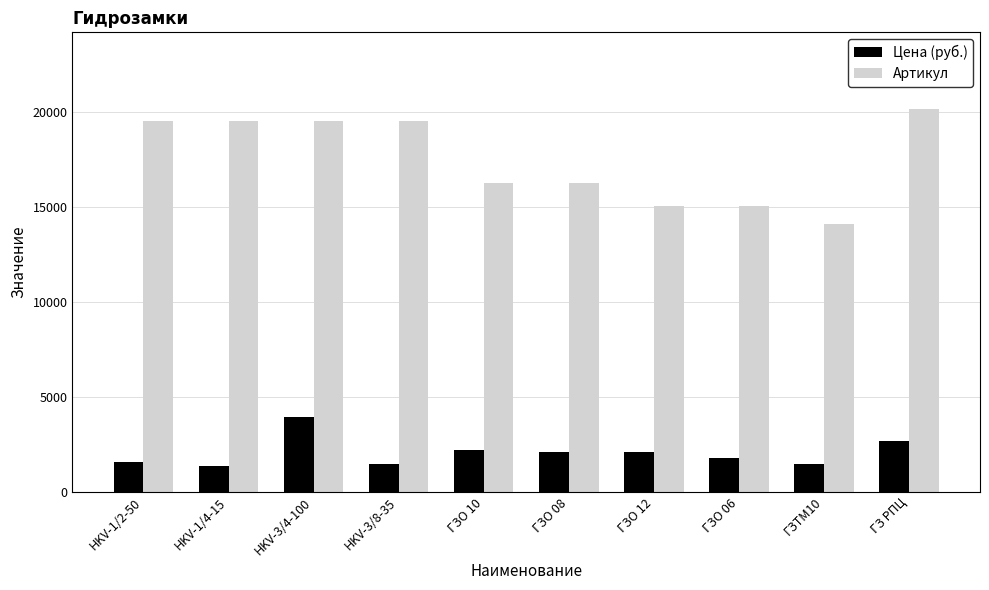

Which category has the highest value in the Артикул series?

ГЗ РПЦ